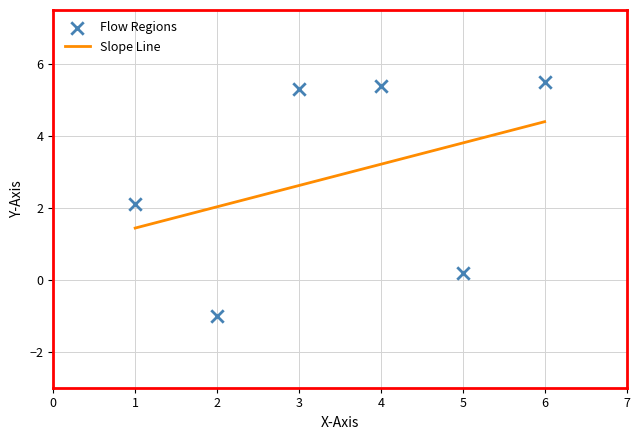

What is the range of Y values (max minus min)?

6.5